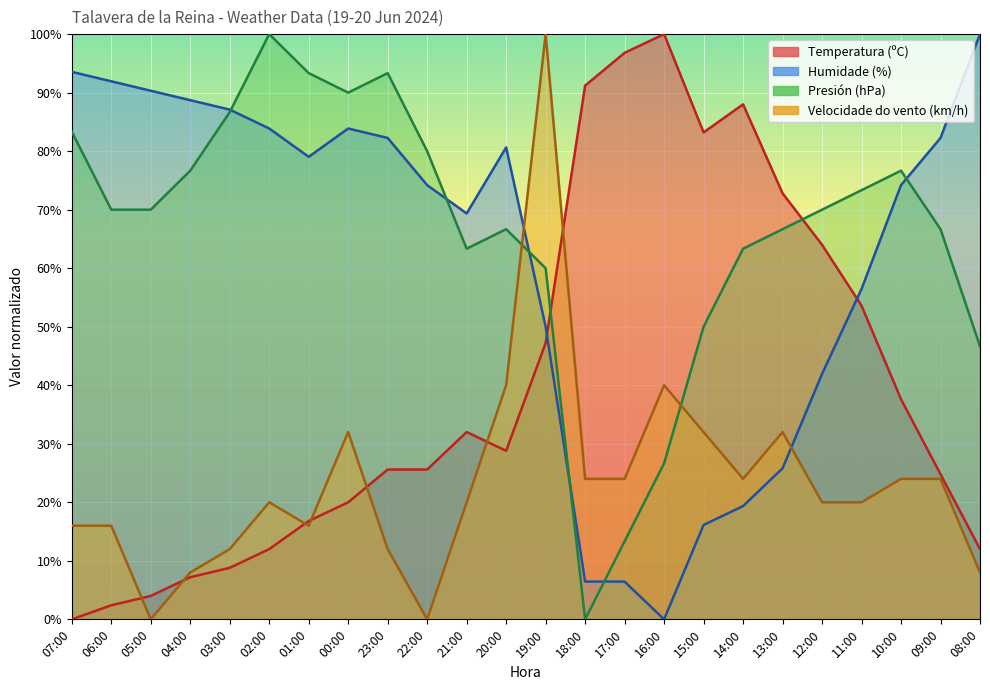

What is the difference between the maximum and minimum values in the Temperatura (ºC) series?

100.0